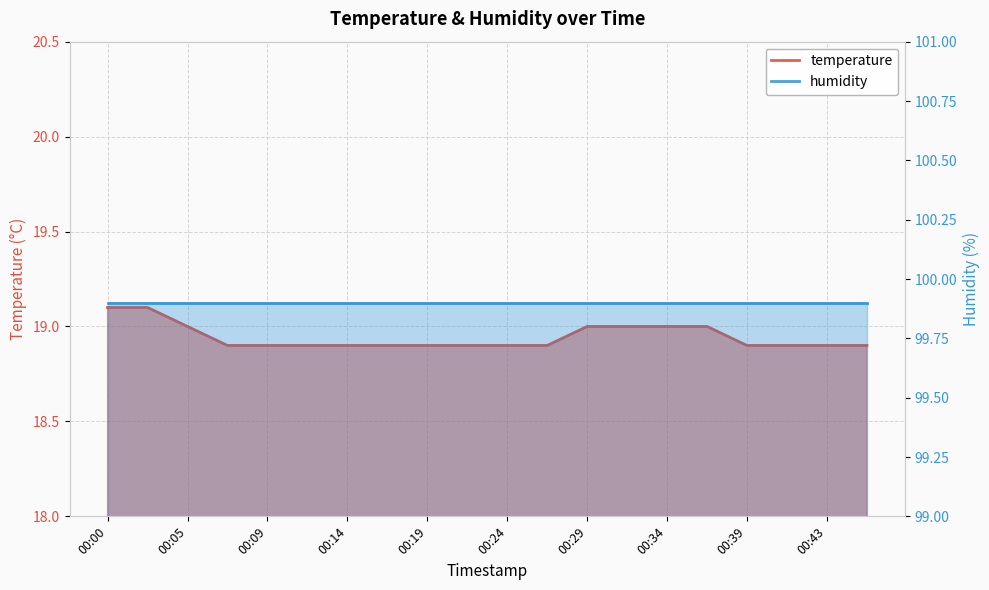

What is the difference between the second highest and minimum values?

0.2